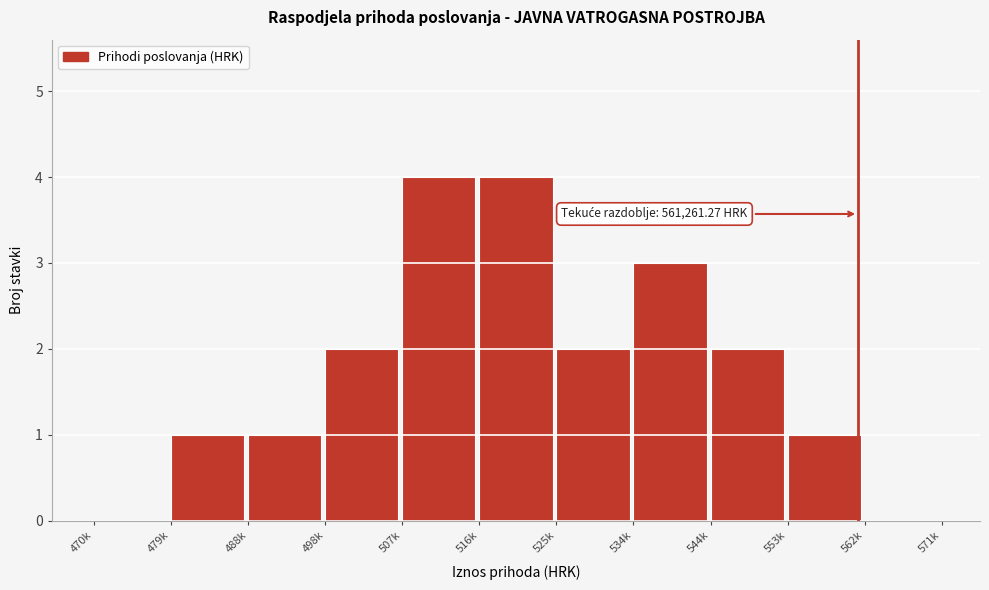

Reading left to right, what are all the values shown in this chart?

470k=0	479k=1	488k=1	498k=2	507k=4	516k=4	525k=2	534k=3	544k=2	553k=1	562k=0